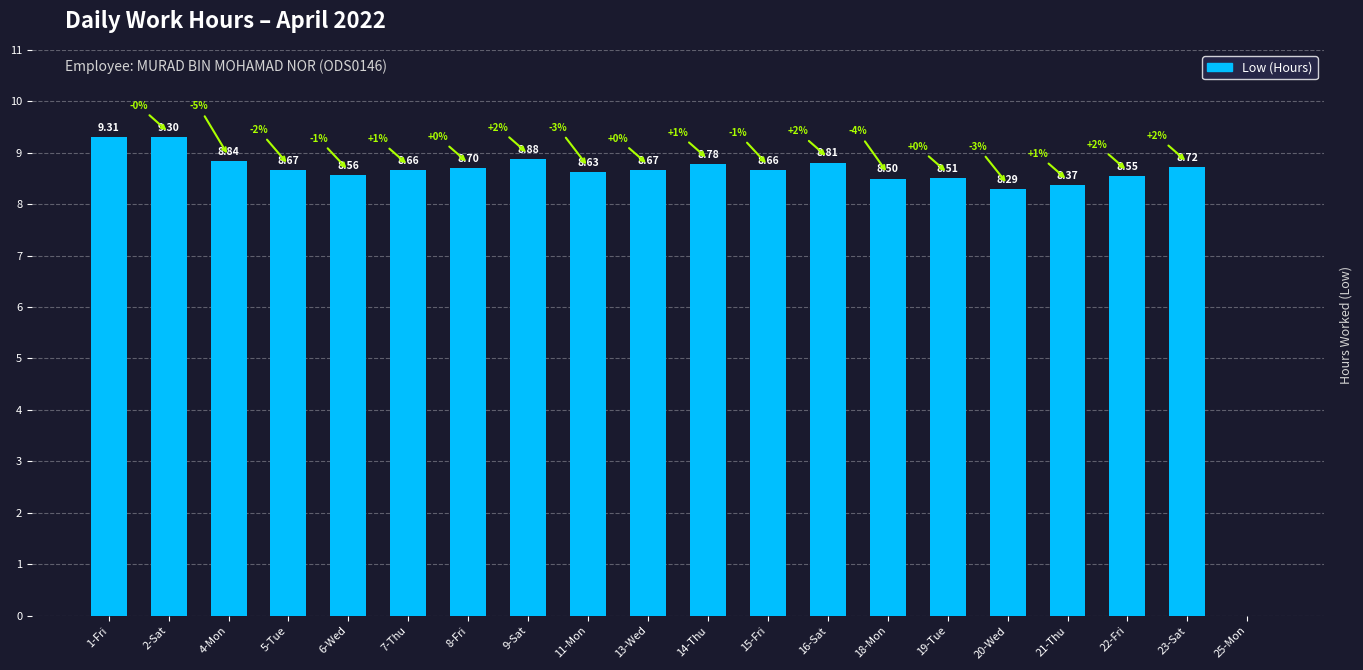

What is the change in value from 2-Sat to 6-Wed?

-0.7